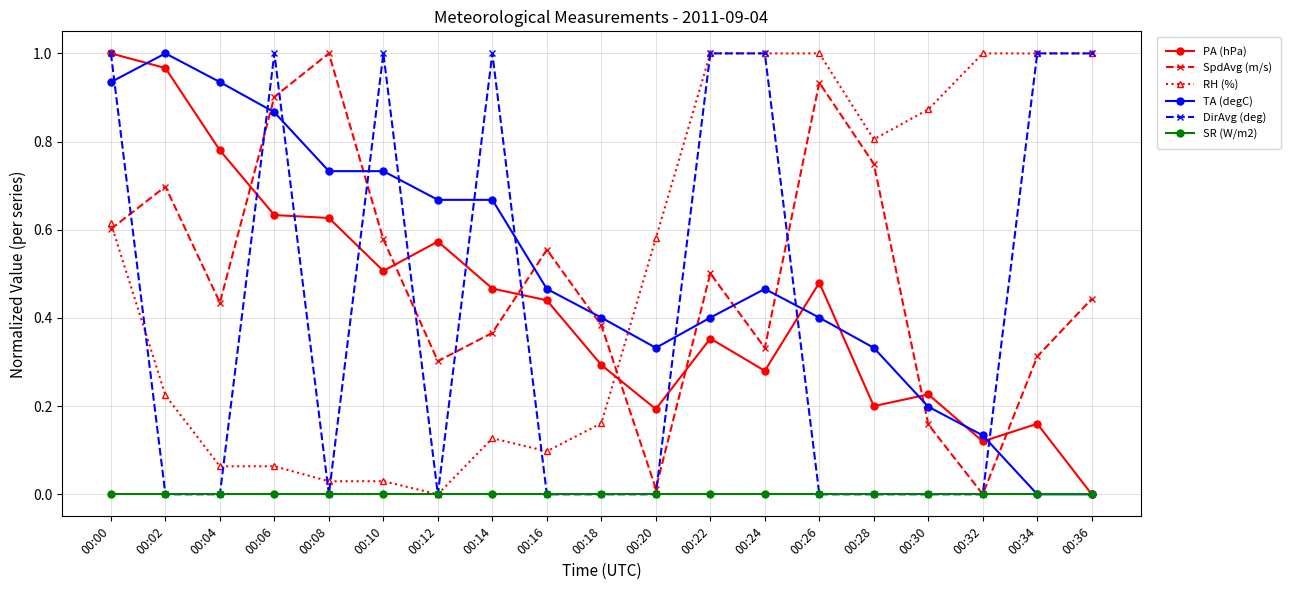

At which category is the sum across all series the highest?

00:00